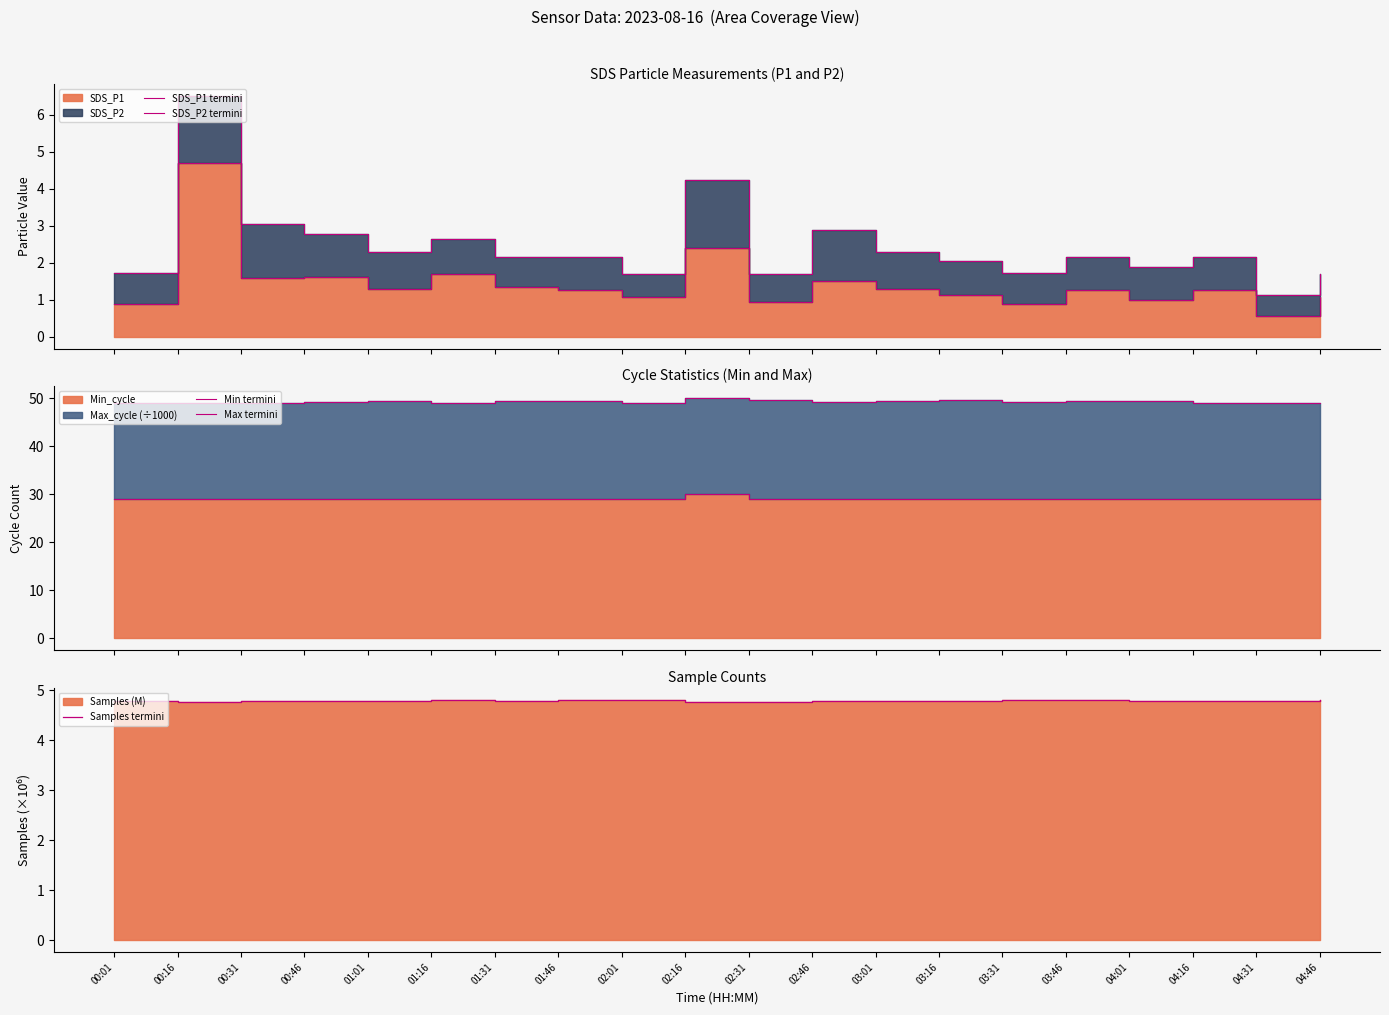

At which label is SDS_P1 termini closest to 2?

01:16